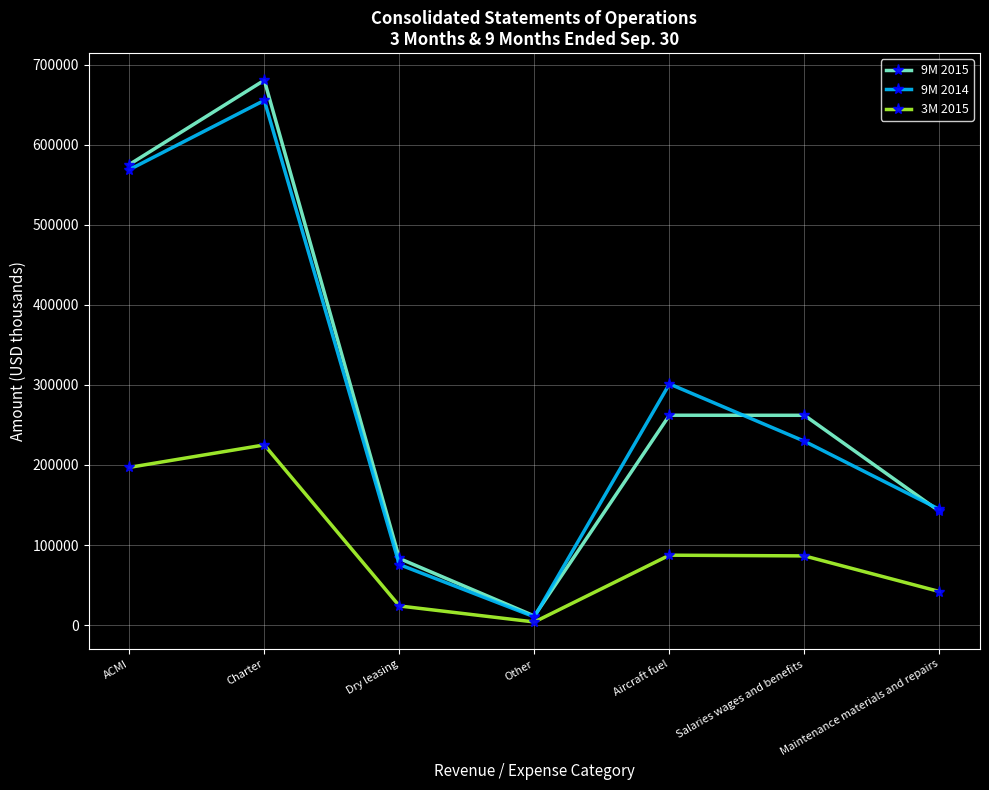

How many categories are shown in the chart?

7